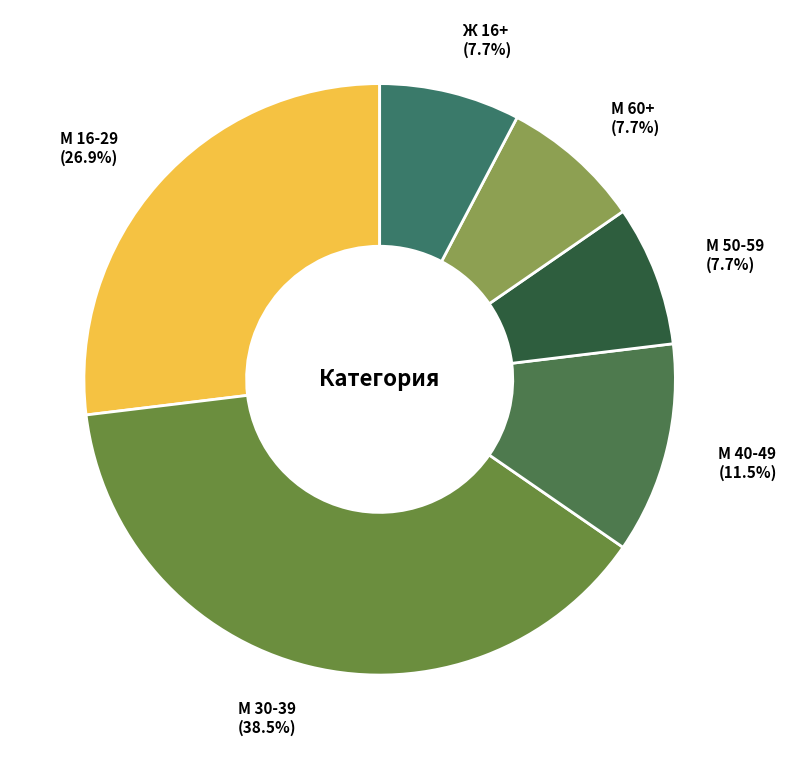

The М 60+ slice represents 22% of the pie. True or false?

False